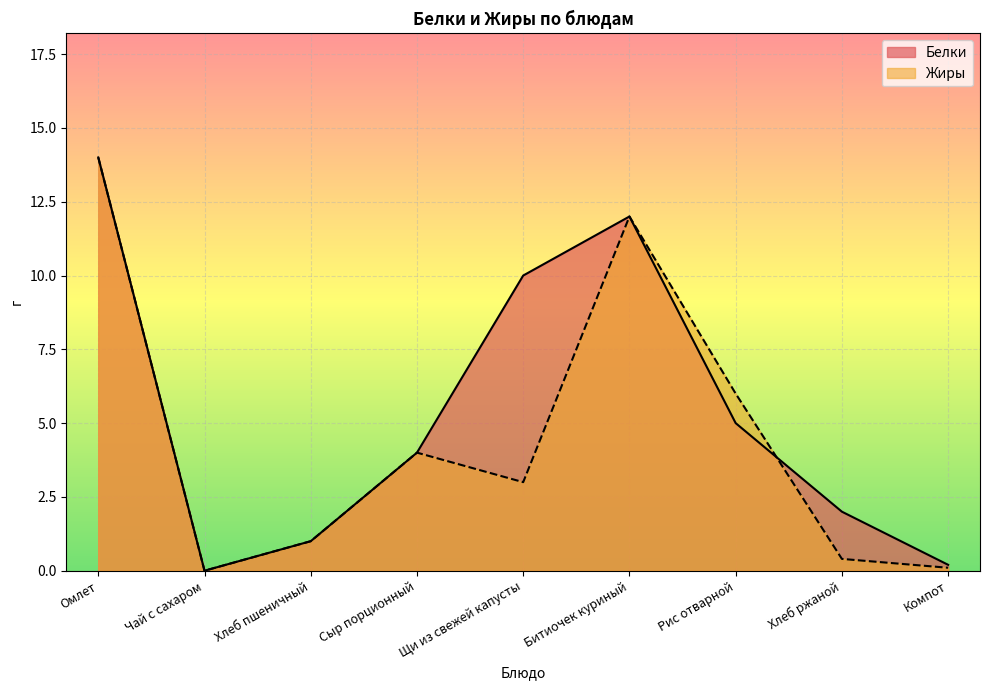

At which label is Белки closest to 7?

Рис отварной